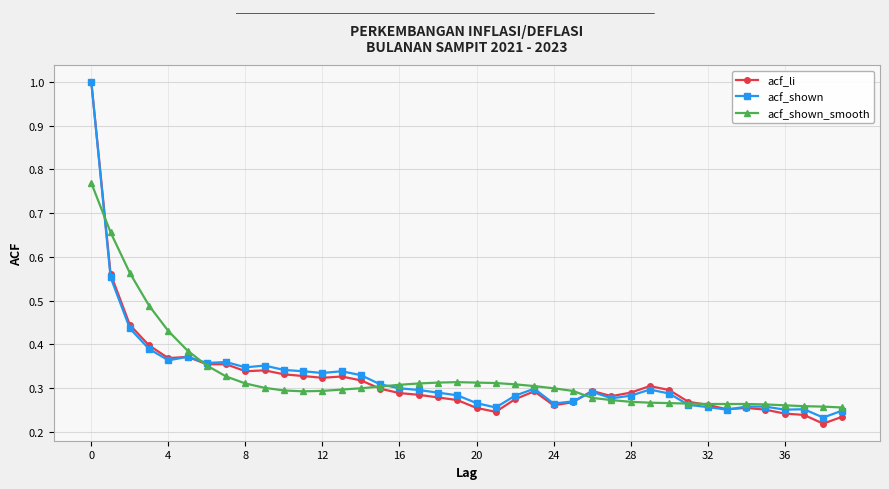

What is the greatest value displayed?

1.0